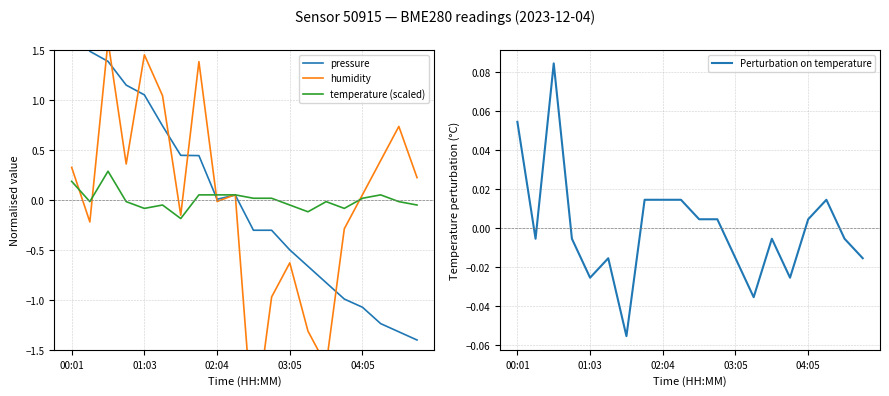

At how many categories does at least one series exceed -1?

20